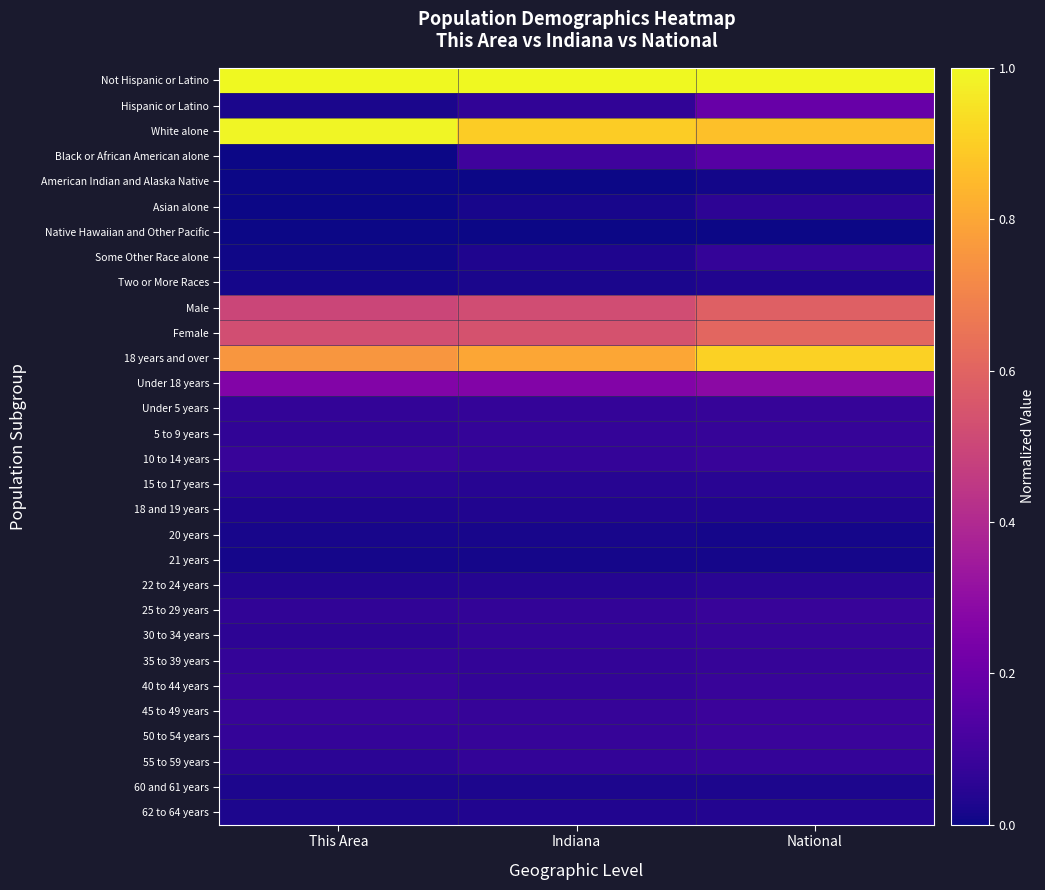

Which category has the lowest value across all series?

This Area